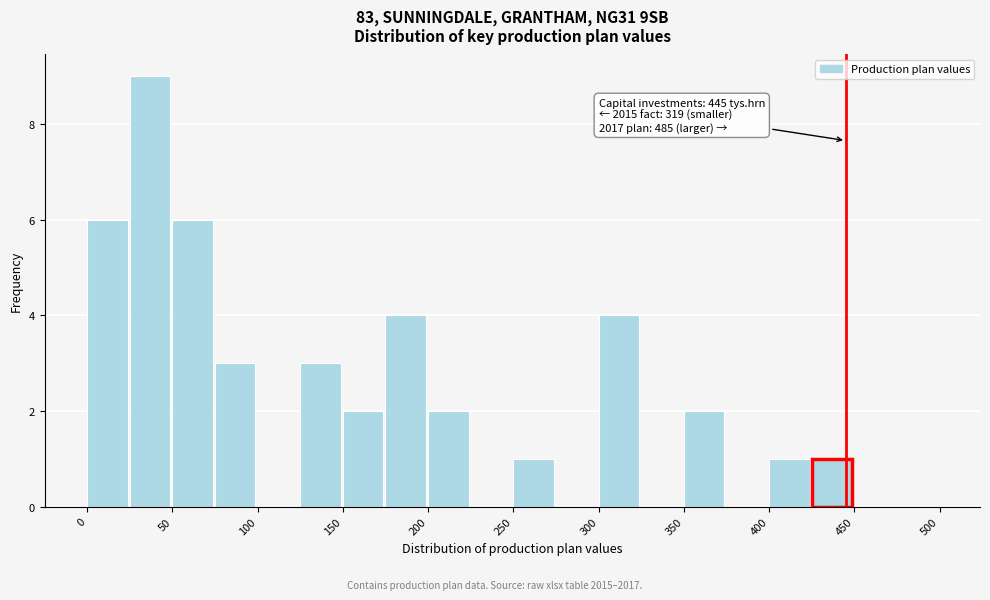

Which range on the x-axis has the tallest bar?

25 to 50